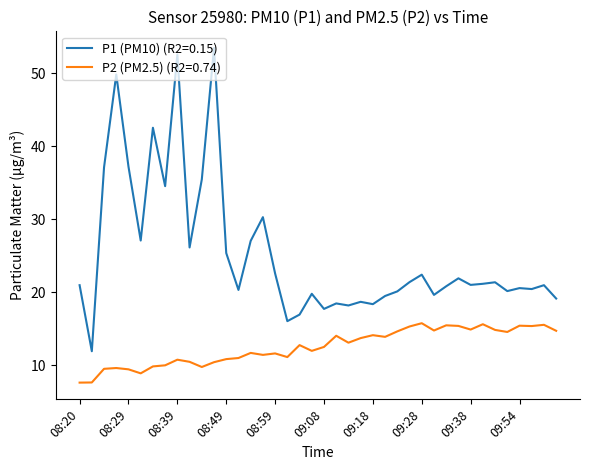

True or false: P2 (PM2.5) (R2=0.74) and P1 (PM10) (R2=0.15) cross at least once.

False